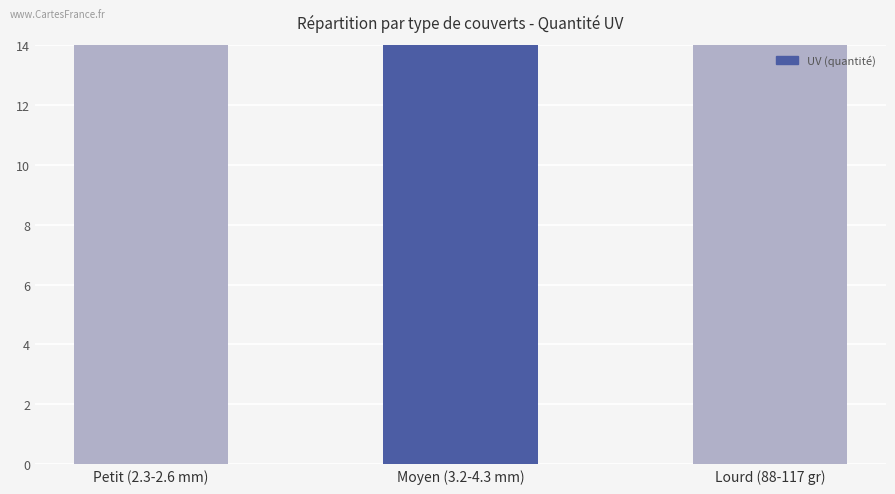

The chart shows a value of 24 at Petit (2.3-2.6 mm). True or false?

True